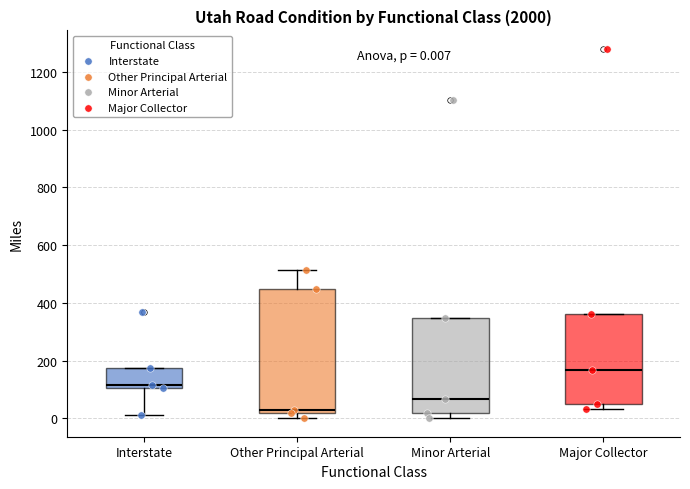

Which box's median line is the lowest?

Other Principal Arterial